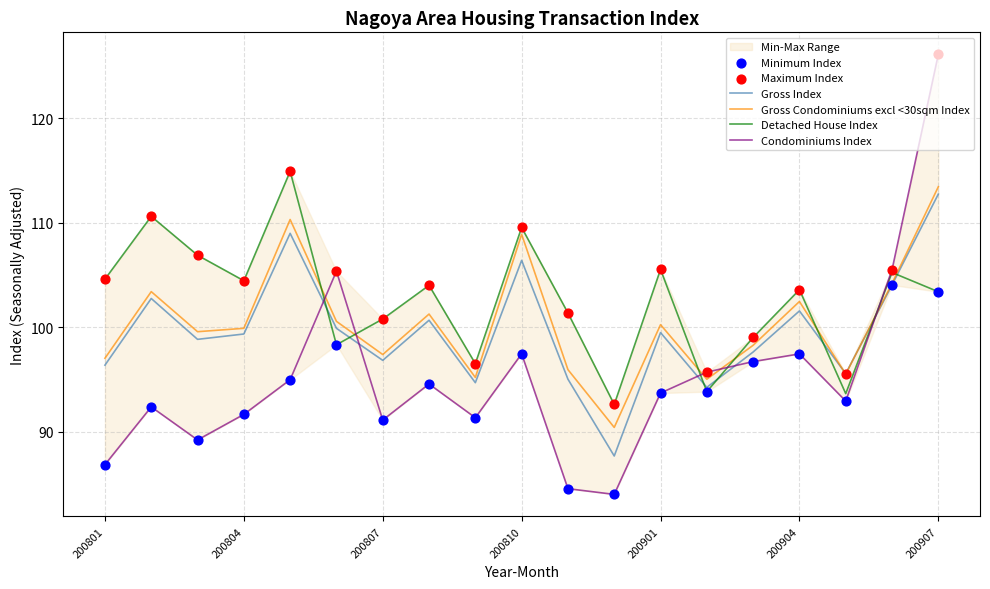

Which series has the largest Y range (max minus min)?

Condominiums Index